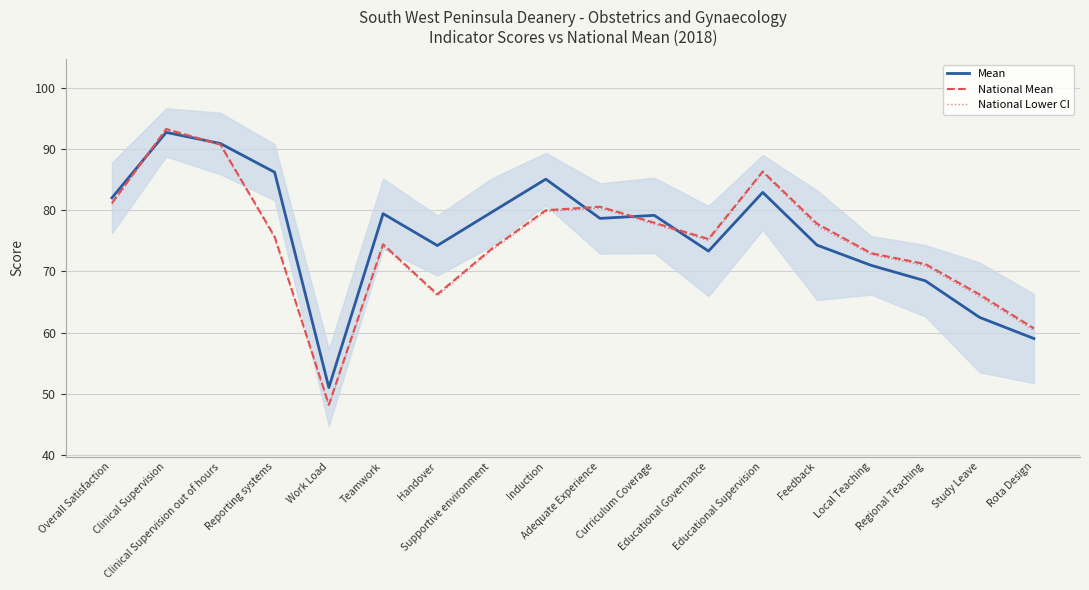

What is the maximum value for National Lower CI?

93.2